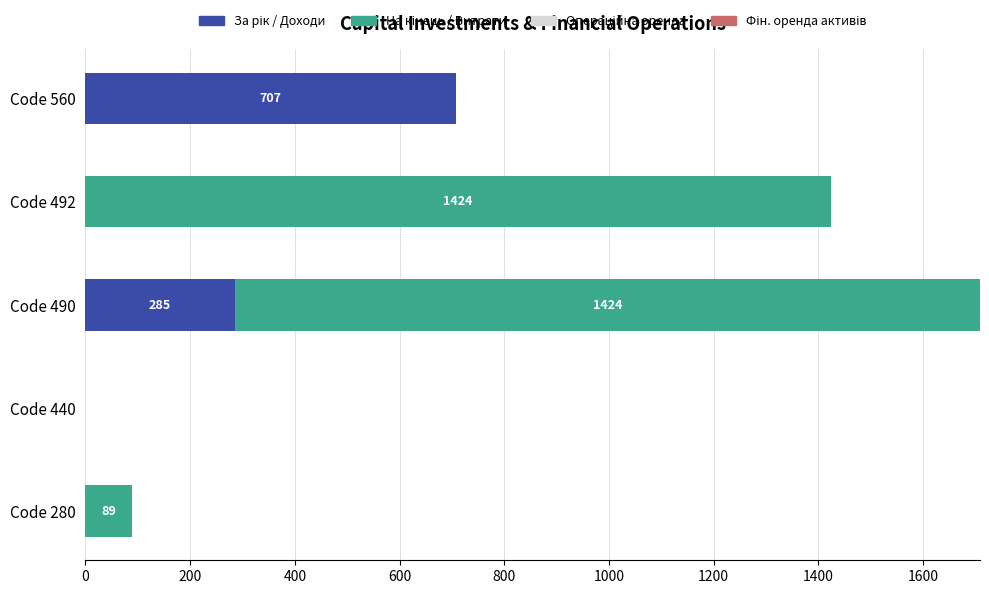

Count the number of data series in this chart.

2